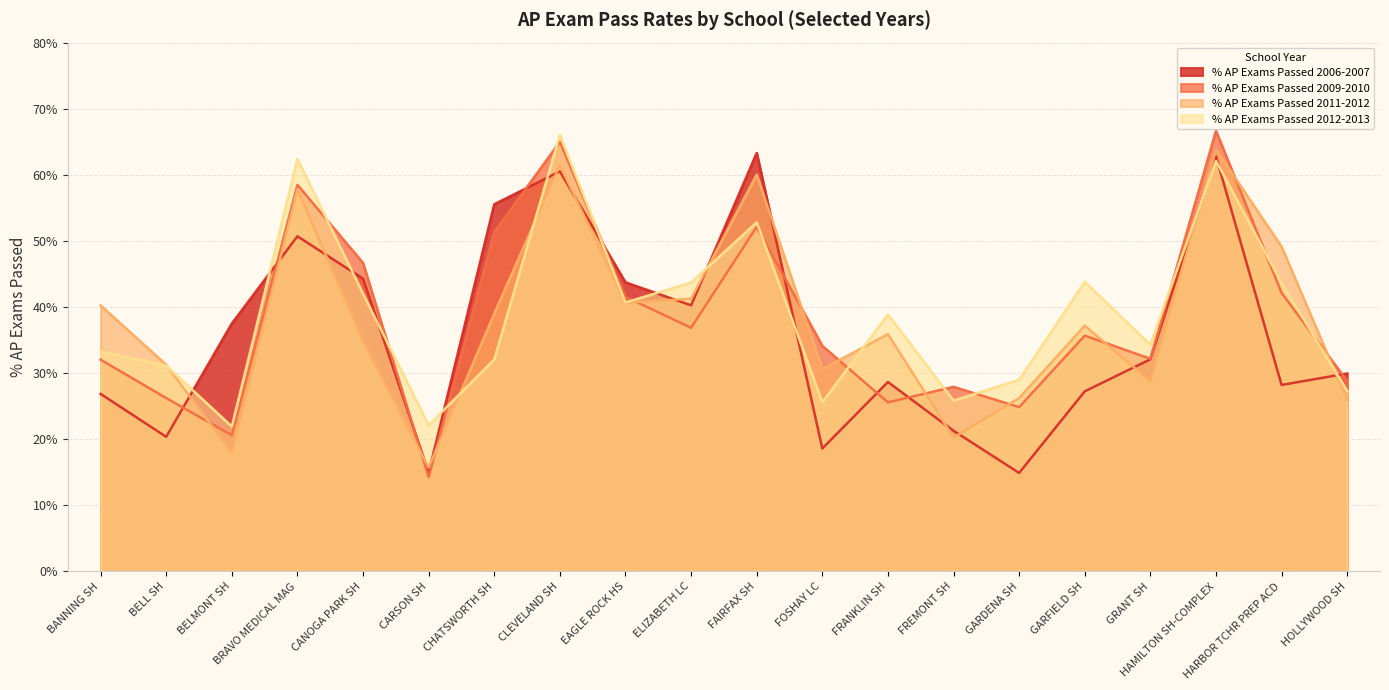

At which category does % AP Exams Passed 2012-2013 reach its first local valley?

BELMONT SH